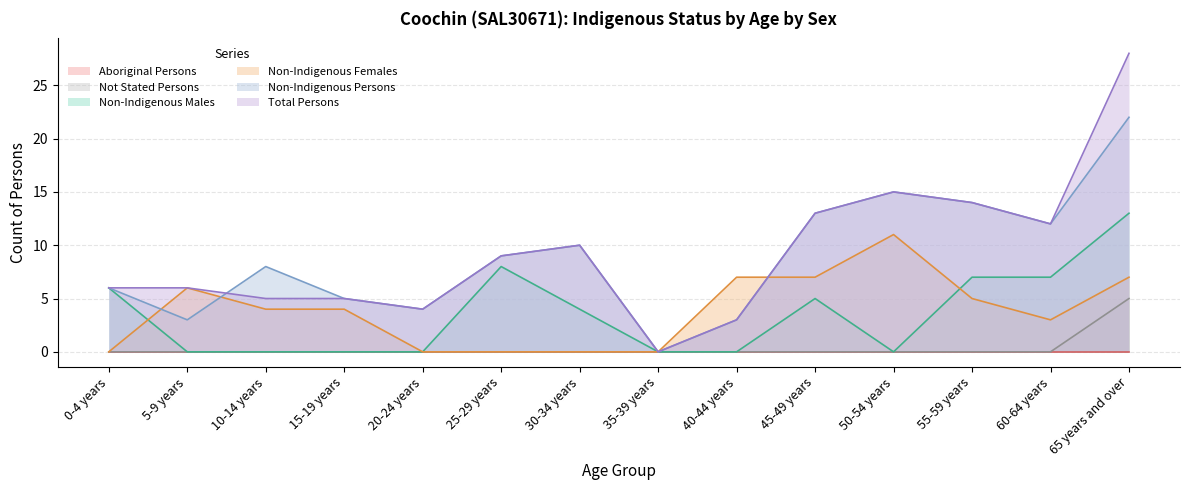

What position from the left is 15-19 years?

4